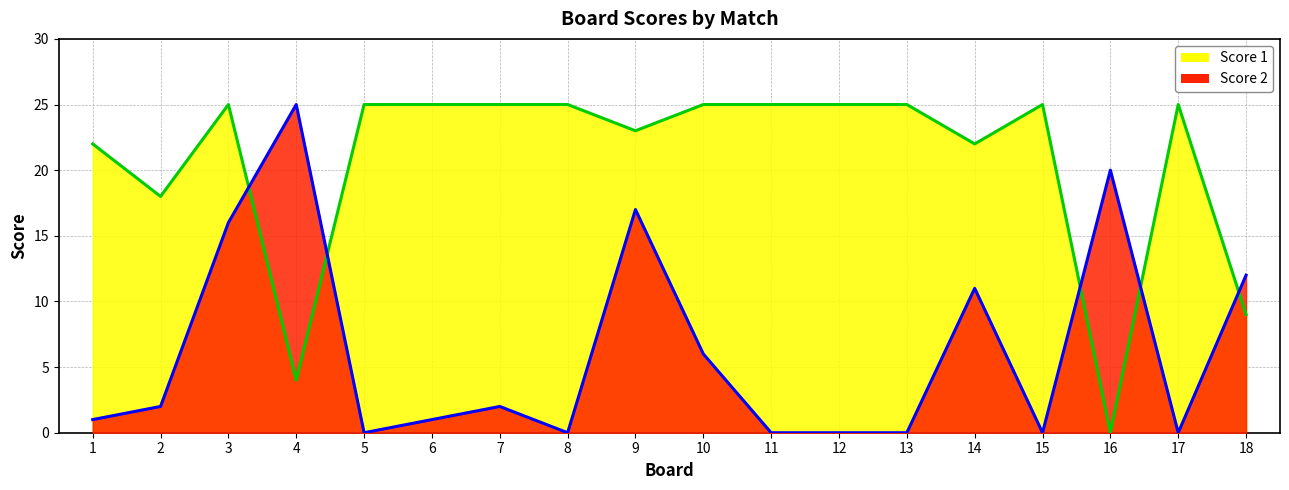

At how many categories does at least one series exceed 19?

16